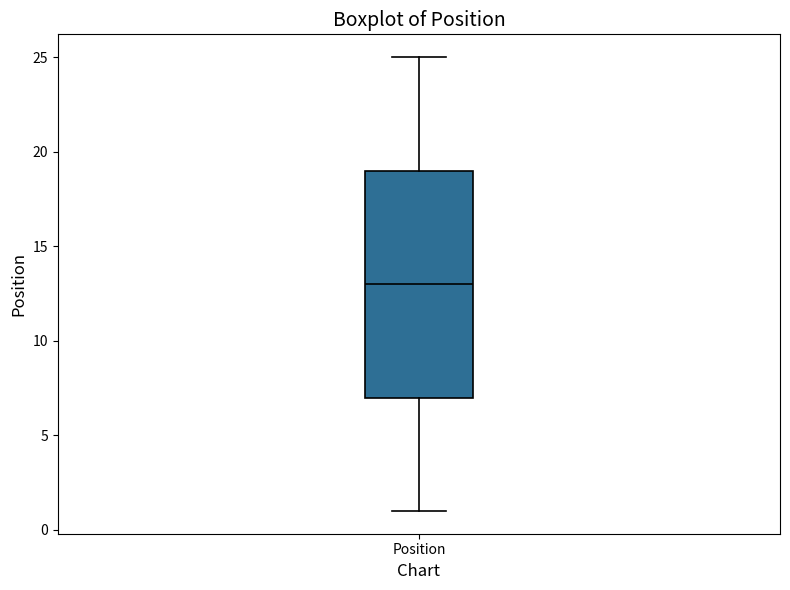

Read this box plot against the y-axis: the position of the median line, the range covered by the box, and the ends of both whiskers. The values are not printed on the chart, so give them approximately, as read against the axis.

median 13, box 7 to 19, whiskers 1 to 25